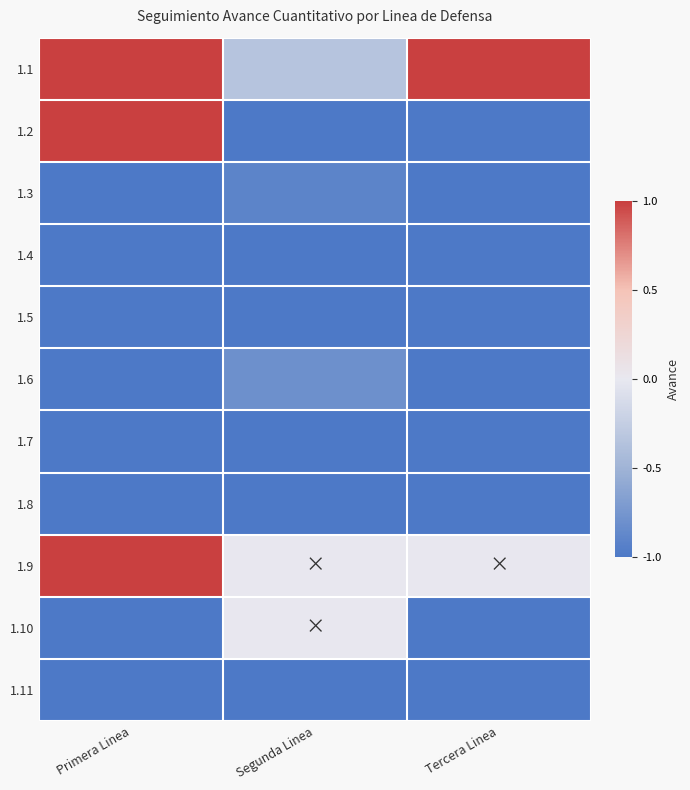

Reading left to right, what are all the values shown in this chart?

1.1: Primera Linea=1.0	Segunda Linea=-0.3	Tercera Linea=1.0
1.2: Primera Linea=1.0	Segunda Linea=-1.0	Tercera Linea=-1.0
1.3: Primera Linea=-1.0	Segunda Linea=-0.9	Tercera Linea=-1.0
1.4: Primera Linea=-1.0	Segunda Linea=-1.0	Tercera Linea=-1.0
1.5: Primera Linea=-1.0	Segunda Linea=-1.0	Tercera Linea=-1.0
1.6: Primera Linea=-1.0	Segunda Linea=-0.8	Tercera Linea=-1.0
1.7: Primera Linea=-1.0	Segunda Linea=-1.0	Tercera Linea=-1.0
1.8: Primera Linea=-1.0	Segunda Linea=-1.0	Tercera Linea=-1.0
1.9: Primera Linea=1.0	Segunda Linea=0.0	Tercera Linea=0.0
1.10: Primera Linea=-1.0	Segunda Linea=0.0	Tercera Linea=-1.0
1.11: Primera Linea=-1.0	Segunda Linea=-1.0	Tercera Linea=-1.0